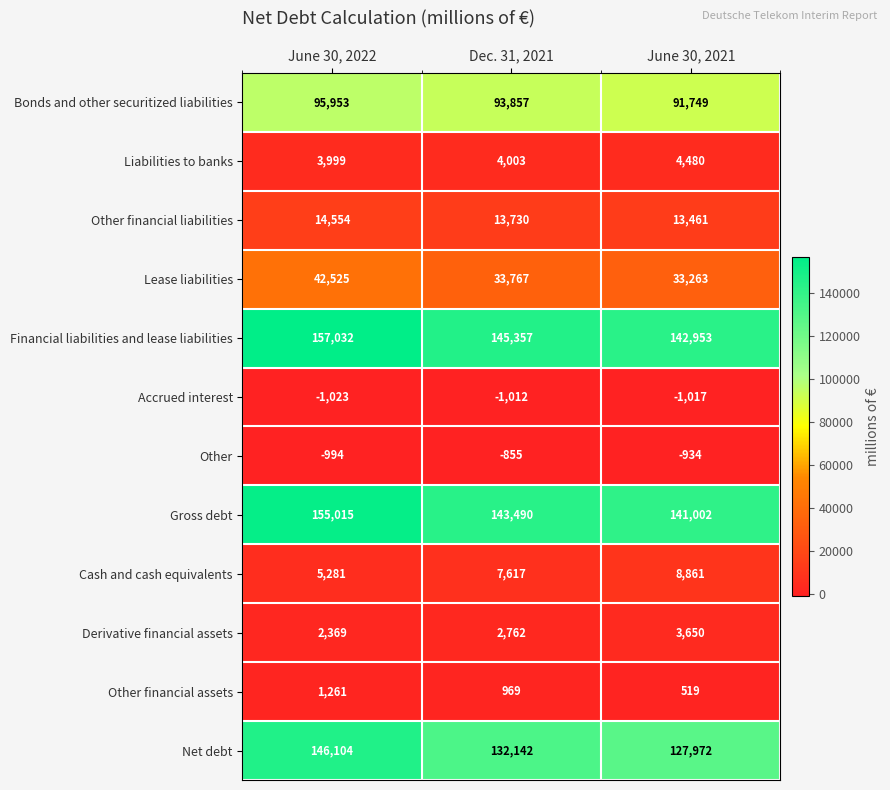

What is the sum of the Accrued interest values at Dec. 31, 2021 and June 30, 2022?

-2035